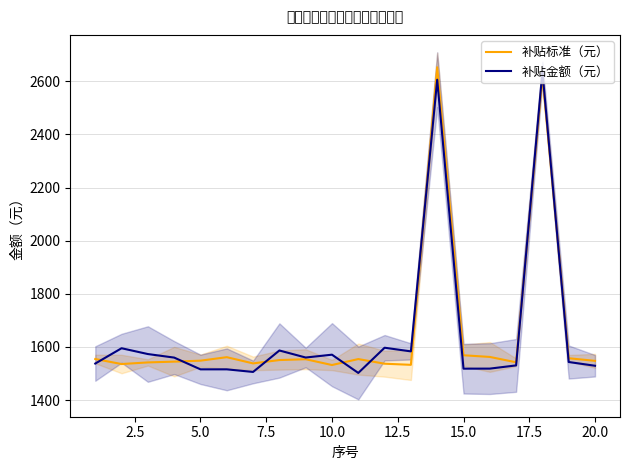

What is the lowest value of the 补贴标准（元） series?

1531.9